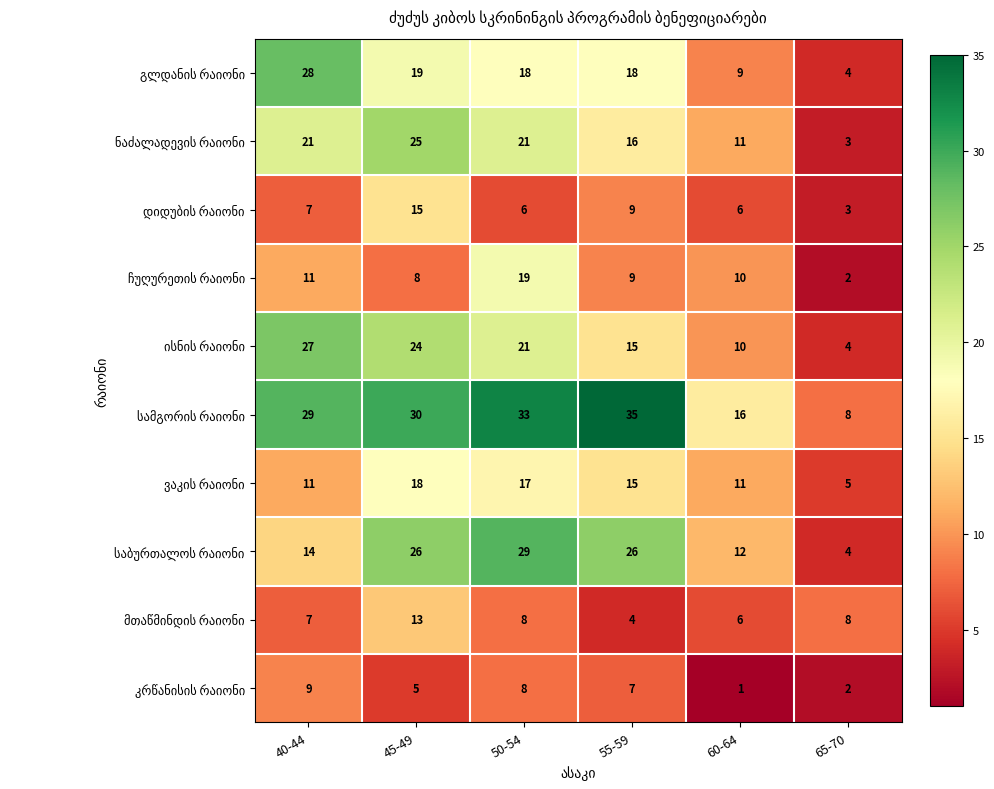

What is the spread (max minus min) of values at 45-49?

25